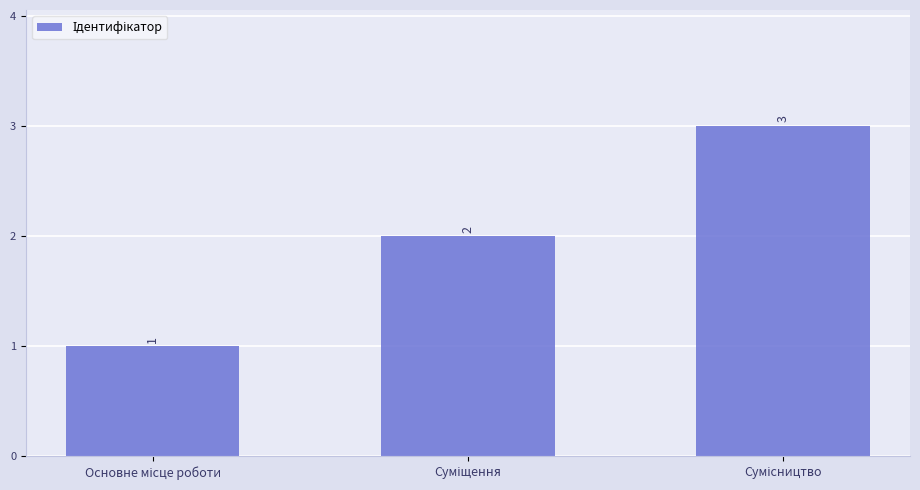

What is the value of the 3rd bar from the left?

3